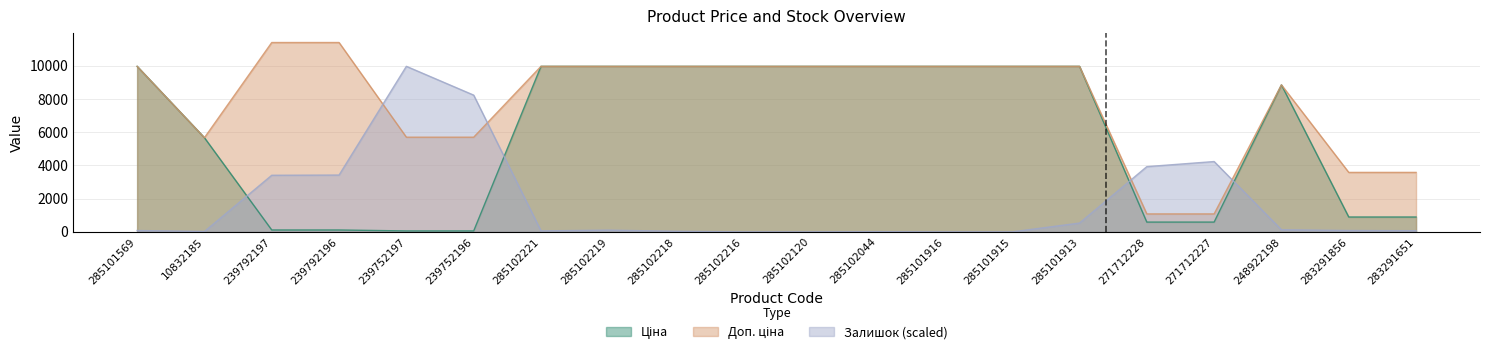

At how many categories does at least one series exceed 2711?

20